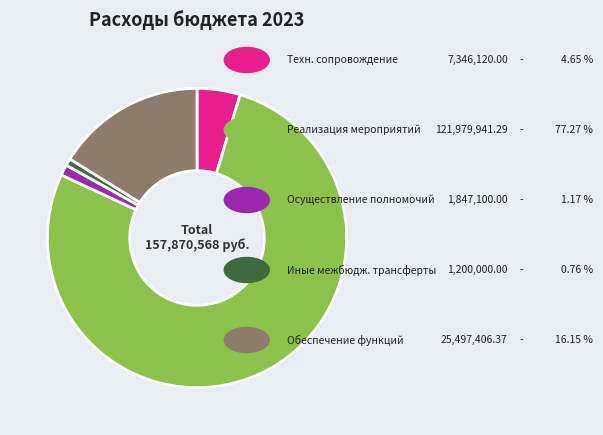

Is there a majority slice in this chart?

Yes